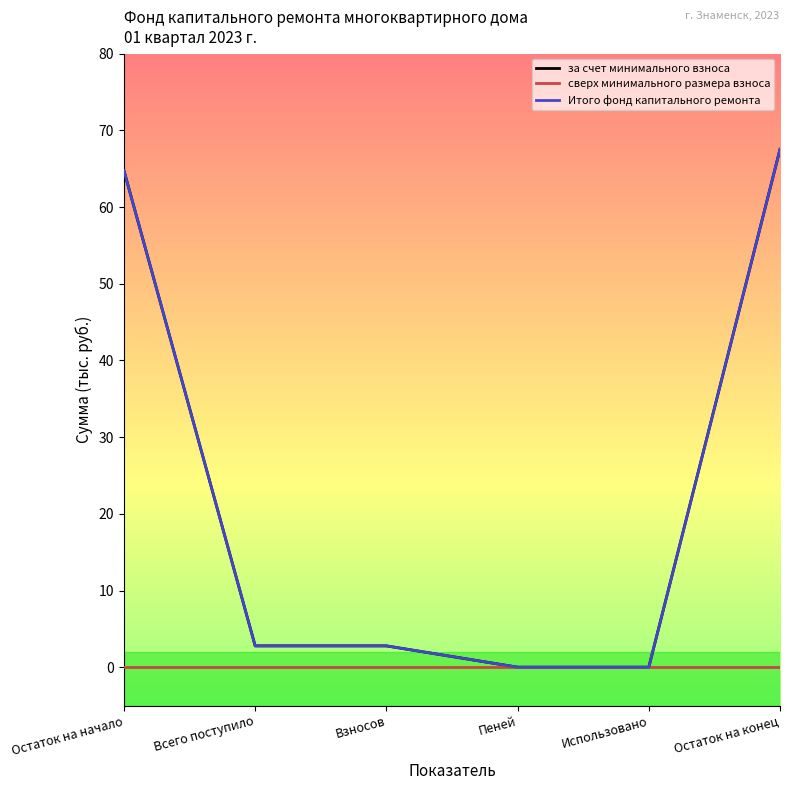

True or false: Итого фонд капитального ремонта and за счет минимального взноса intersect in this chart.

False